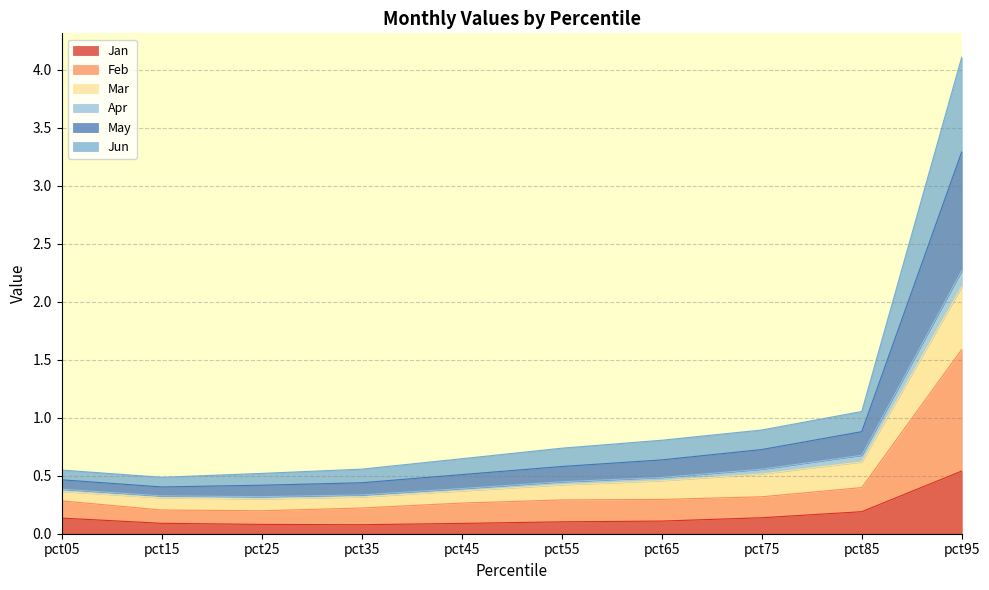

At which category is the sum across all series the highest?

pct95